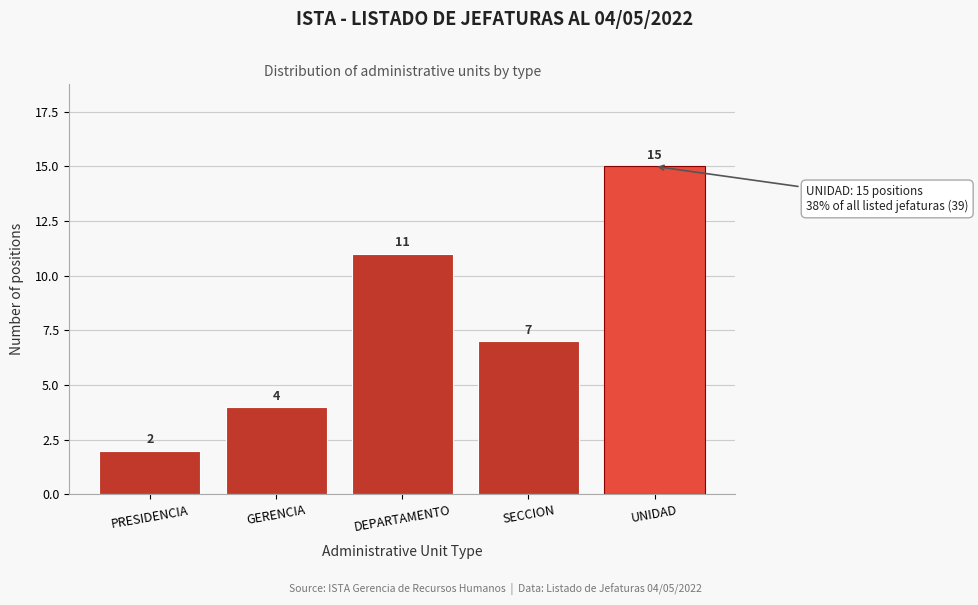

Reading right to left, list all the values displayed in this chart.

UNIDAD=15	SECCION=7	DEPARTAMENTO=11	GERENCIA=4	PRESIDENCIA=2